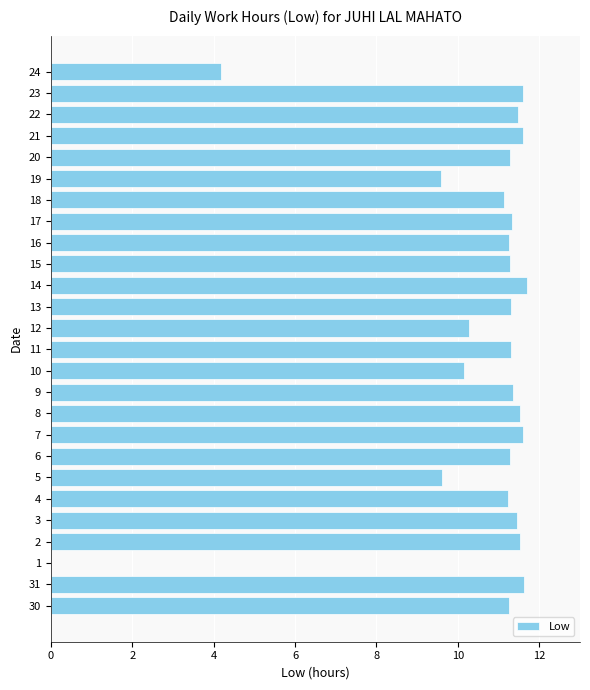

True or false: the data shows 11.6 at 23.

True